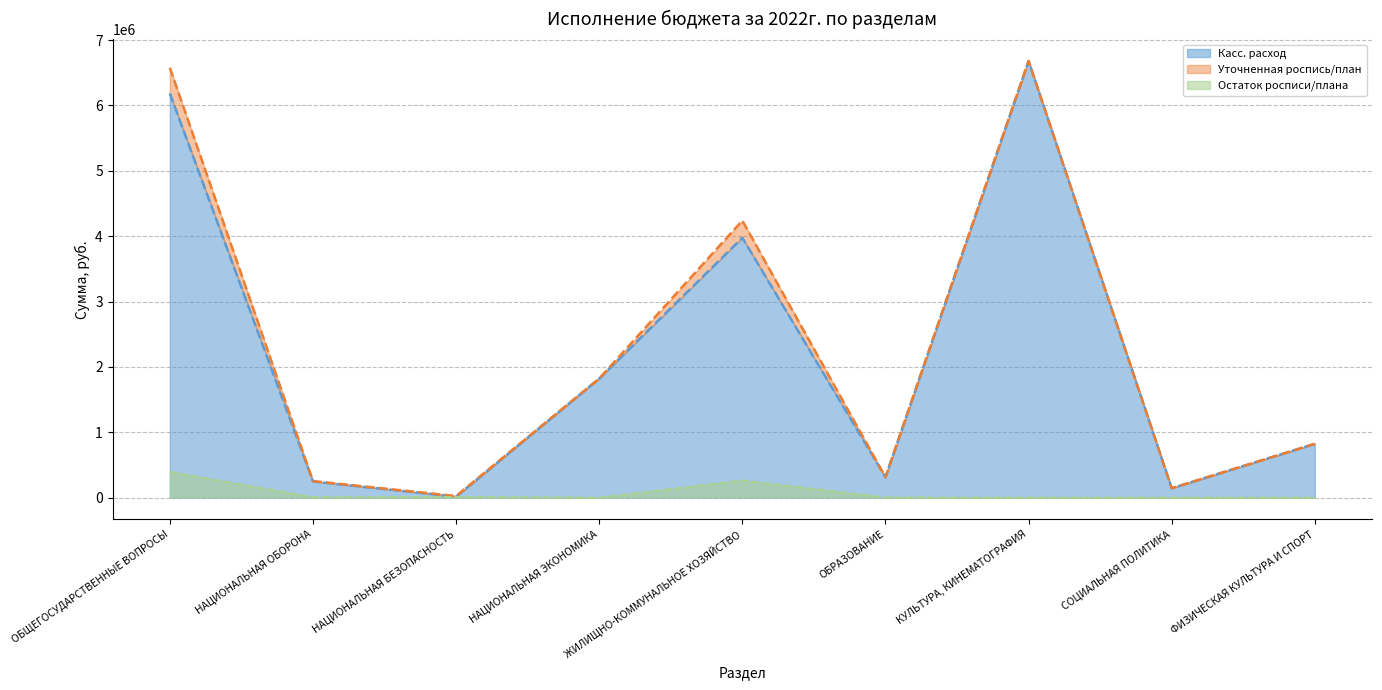

What is the maximum value for Касс. расход?

6680100.0